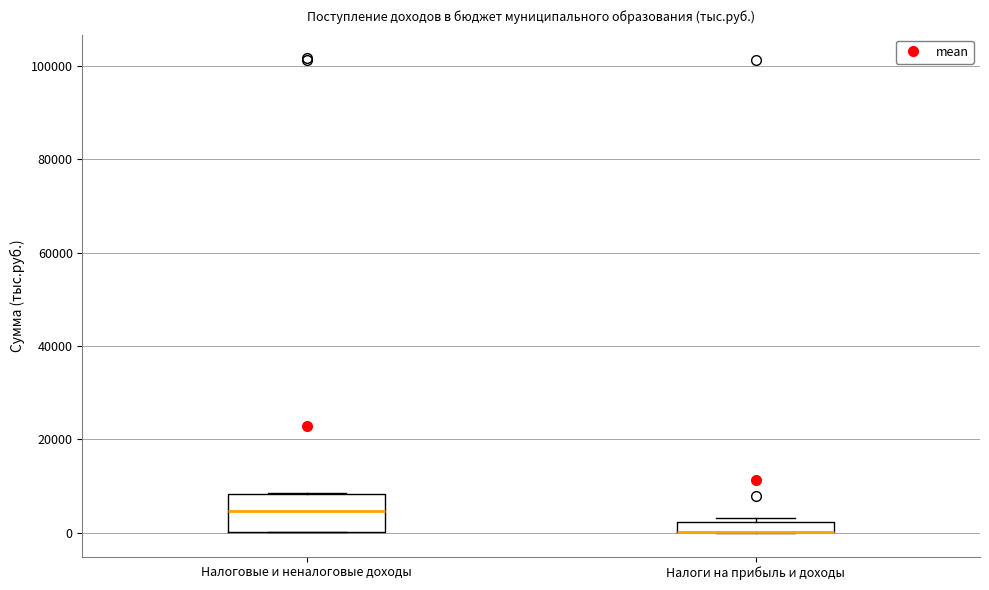

Which box is the tallest, from its lower edge to its upper edge?

Налоговые и неналоговые доходы